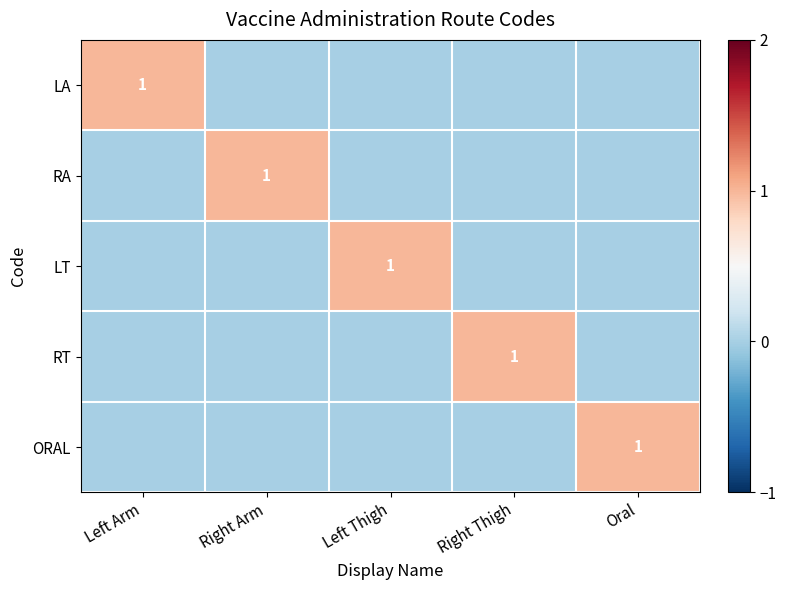

Is it true that RT equals 1 at Right Thigh?

True